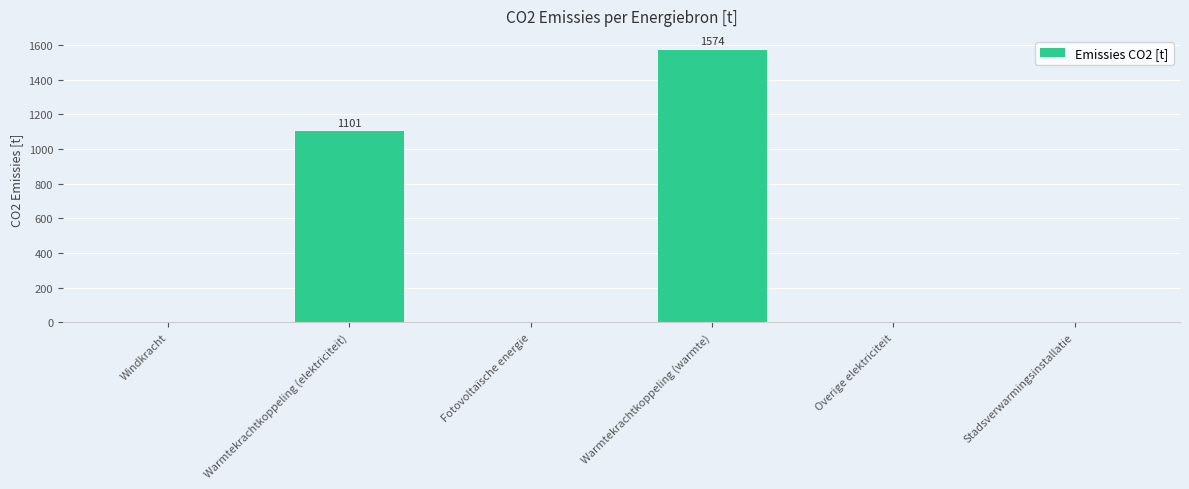

The chart shows a value of -710.5 at Windkracht. True or false?

False